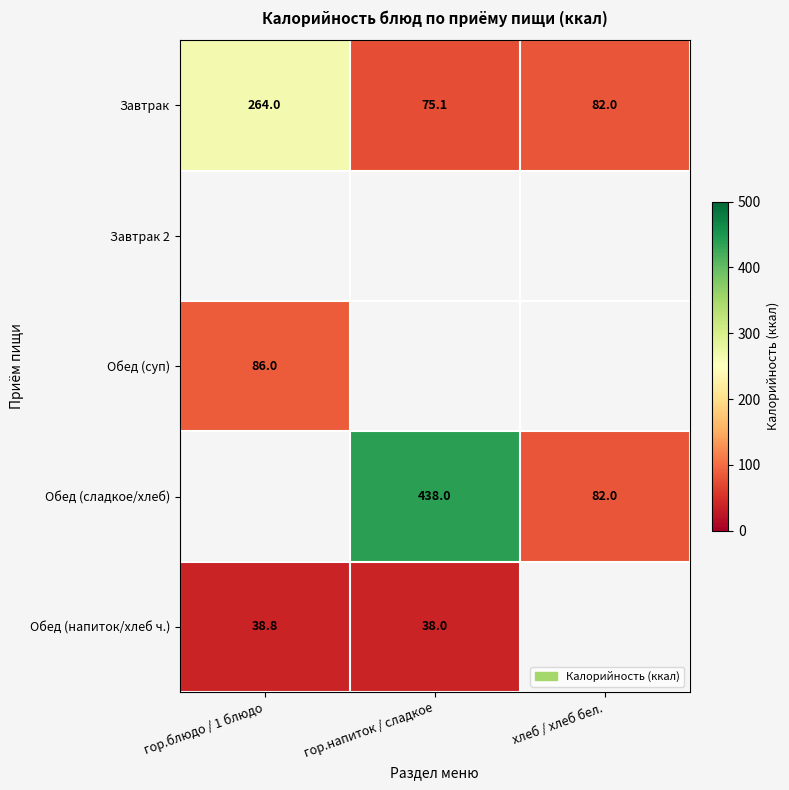

What is the difference between the Обед (напиток/хлеб ч.) values at гор.блюдо / 1 блюдо and гор.напиток / сладкое?

0.8